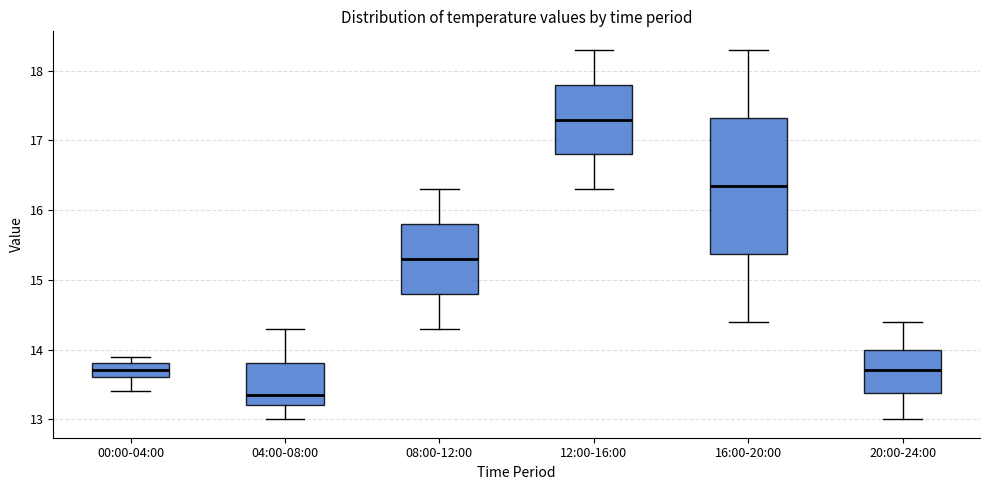

Reading left to right, read every box against the y-axis: the position of its median line, the range the box covers, and the ends of its whiskers. The values are not printed on the chart, so give them approximately, as read against the axis.

00:00-04:00: median 13.7, box 13.6 to 13.8, whiskers 13.4 to 13.9
04:00-08:00: median 13.4, box 13.2 to 13.8, whiskers 13.0 to 14.3
08:00-12:00: median 15.3, box 14.8 to 15.8, whiskers 14.3 to 16.3
12:00-16:00: median 17.3, box 16.8 to 17.8, whiskers 16.3 to 18.3
16:00-20:00: median 16.4, box 15.4 to 17.3, whiskers 14.4 to 18.3
20:00-24:00: median 13.7, box 13.4 to 14.0, whiskers 13.0 to 14.4